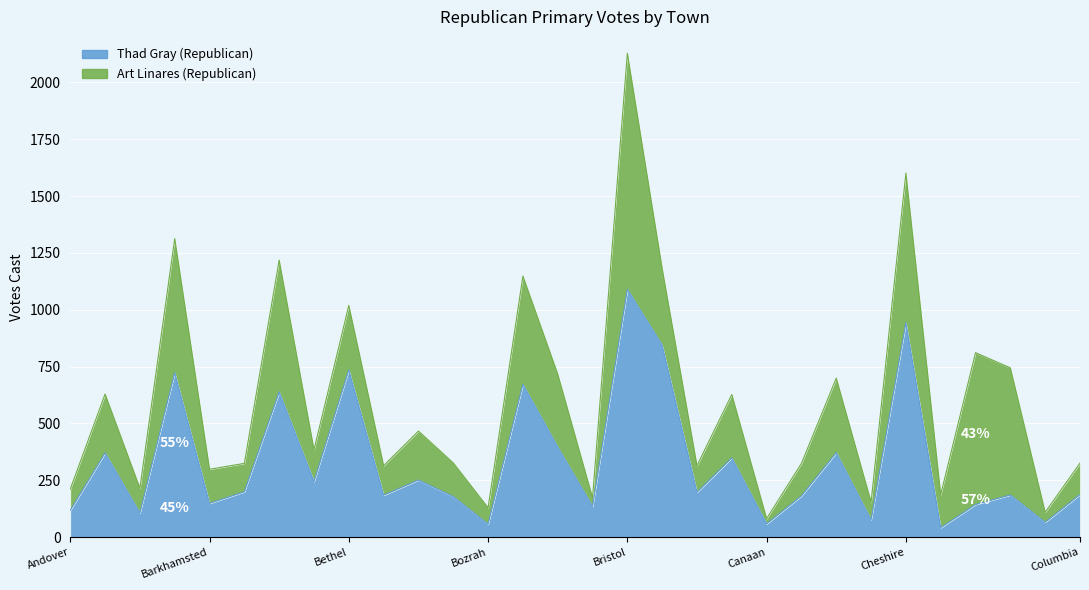

What is the difference between the maximum and minimum values?

1049